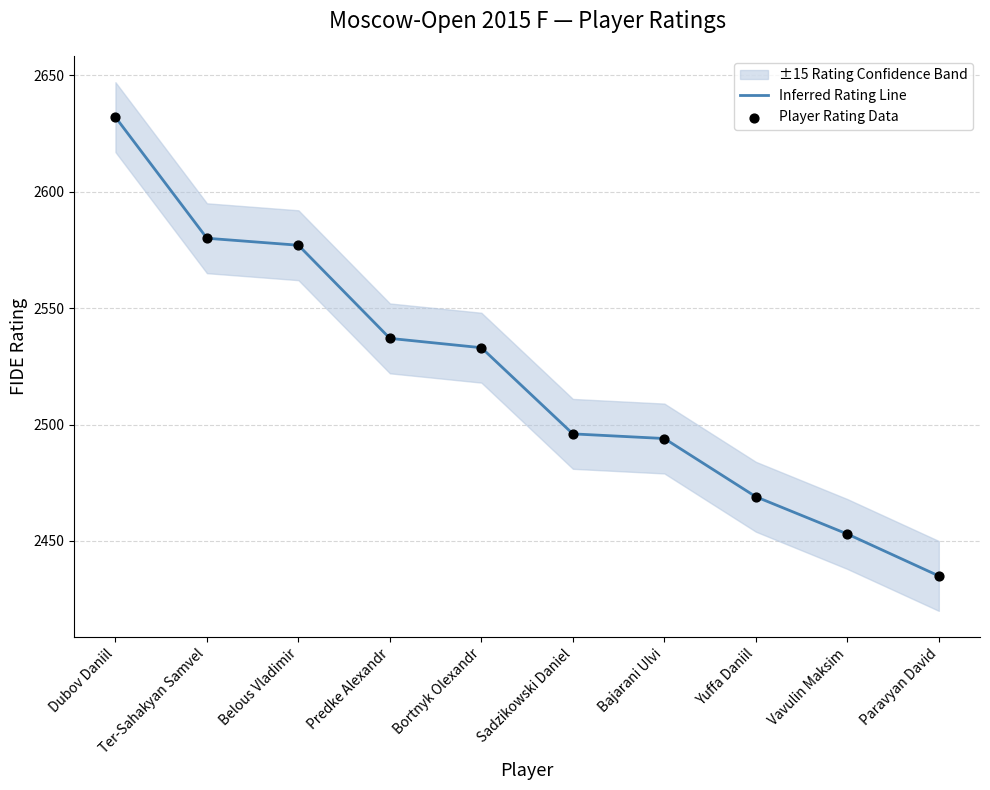

Which series reaches the minimum Y coordinate?

Inferred Rating Line